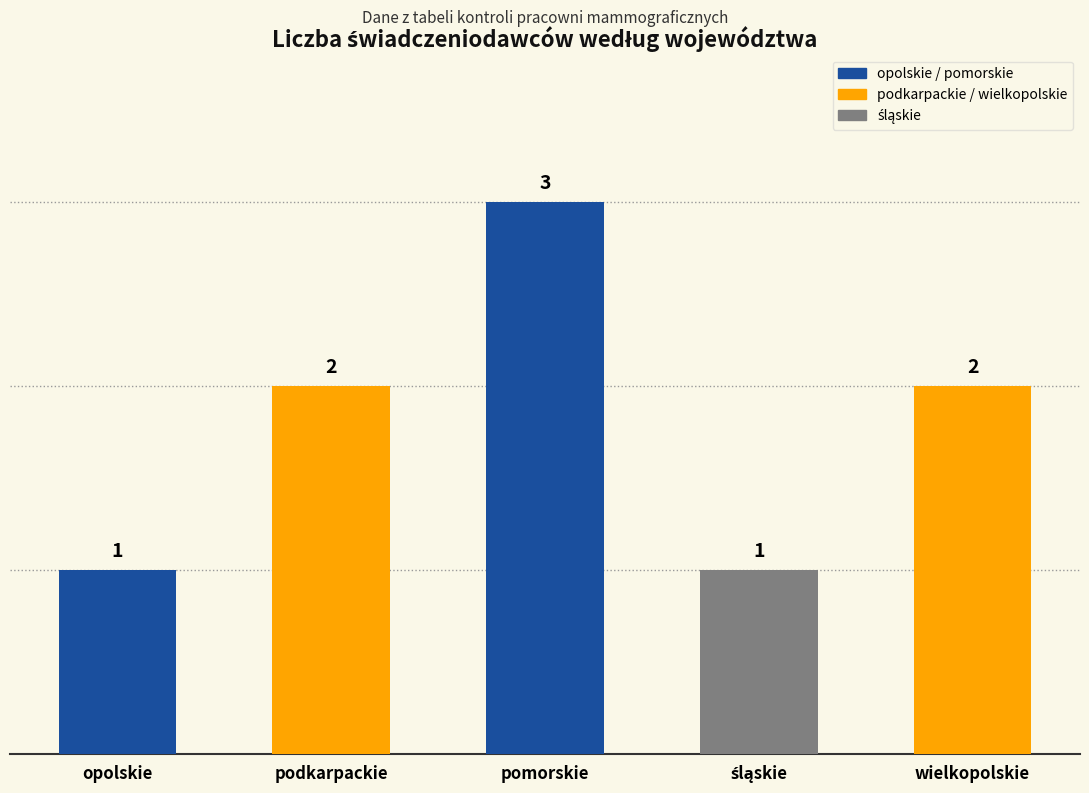

Reading left to right, transcribe all the data shown in this chart.

1	2	3	1	2